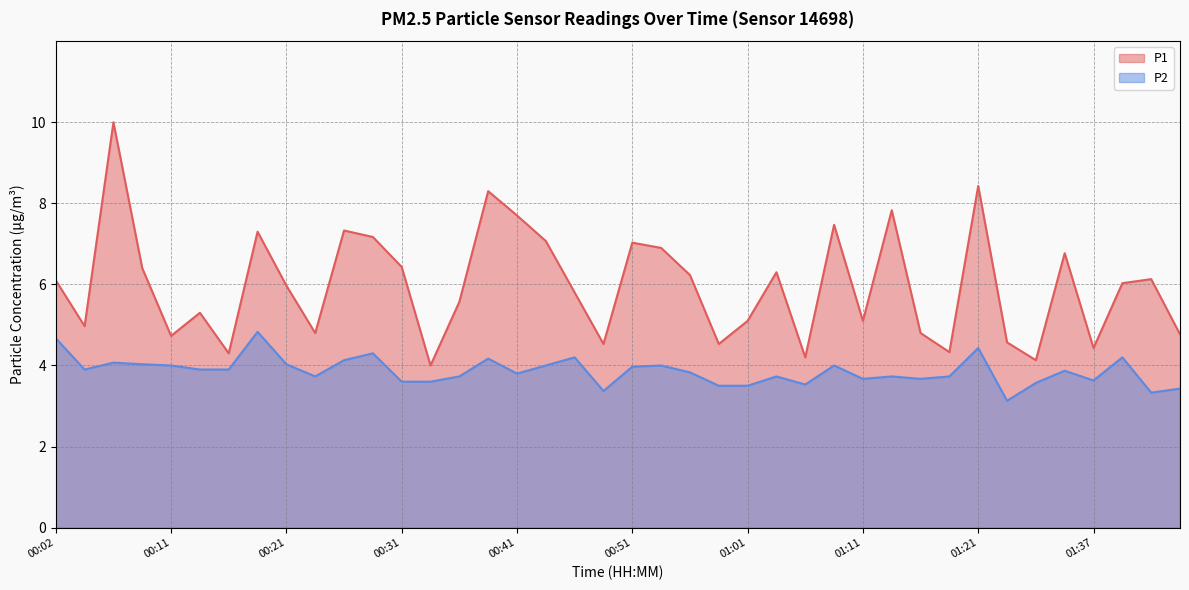

Reading left to right, extract all data points from this chart.

P1: 00:02=6.1	00:04=5.0	00:06=10.0	00:09=6.4	00:11=4.7	00:14=5.3	00:16=4.3	00:19=7.3	00:21=6.0	00:24=4.8	00:26=7.3	00:29=7.2	00:31=6.4	00:34=4.0	00:36=5.6	00:39=8.3	00:41=7.7	00:43=7.1	00:46=5.8	00:48=4.5	00:51=7.0	00:53=6.9	00:56=6.2	00:58=4.5	01:01=5.1	01:03=6.3	01:06=4.2	01:09=7.5	01:11=5.1	01:14=7.8	01:16=4.8	01:19=4.3	01:21=8.4	01:30=4.6	01:32=4.1	01:35=6.8	01:37=4.4	01:40=6.0	01:42=6.1	01:45=4.8
P2: 00:02=4.7	00:04=3.9	00:06=4.1	00:09=4.0	00:11=4.0	00:14=3.9	00:16=3.9	00:19=4.8	00:21=4.0	00:24=3.7	00:26=4.1	00:29=4.3	00:31=3.6	00:34=3.6	00:36=3.7	00:39=4.2	00:41=3.8	00:43=4.0	00:46=4.2	00:48=3.4	00:51=4.0	00:53=4.0	00:56=3.8	00:58=3.5	01:01=3.5	01:03=3.7	01:06=3.5	01:09=4.0	01:11=3.7	01:14=3.7	01:16=3.7	01:19=3.7	01:21=4.4	01:30=3.1	01:32=3.6	01:35=3.9	01:37=3.6	01:40=4.2	01:42=3.3	01:45=3.4